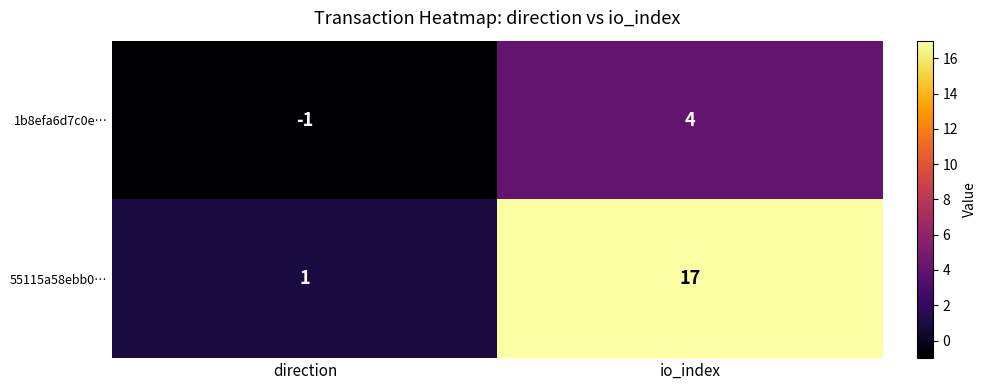

Is it true that 55115a58ebb0… equals 1 at direction?

True